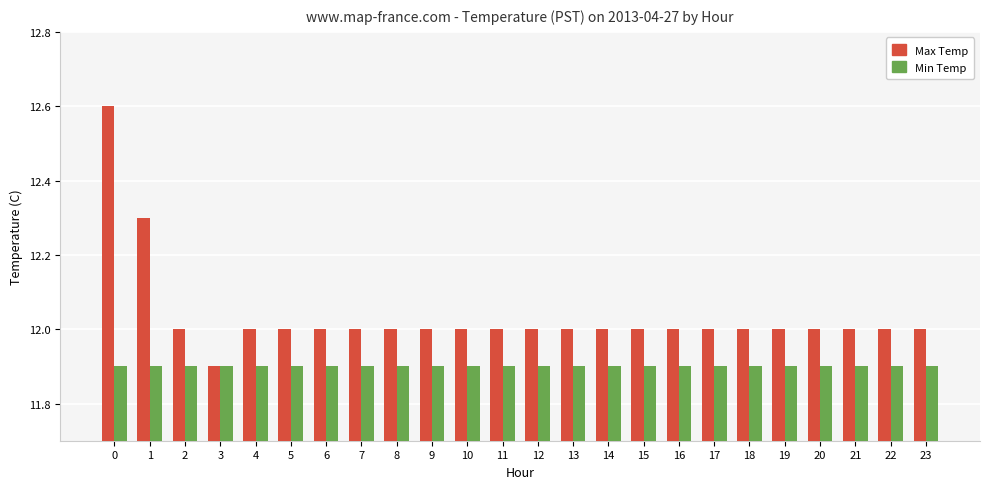

Rank the series by their maximum value, from highest to lowest.

Max Temp, Min Temp